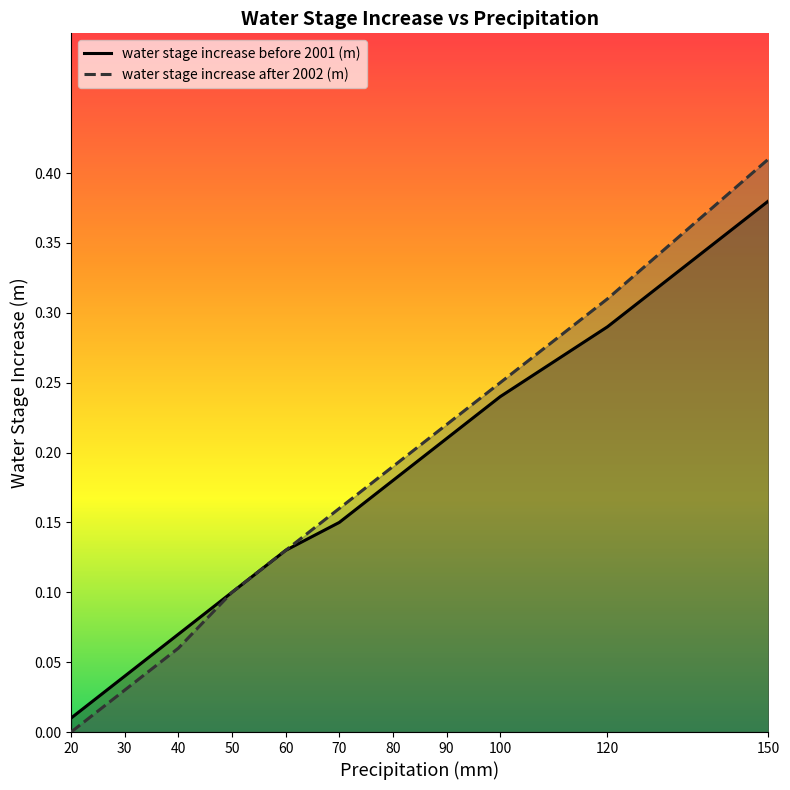

What is the maximum value for water stage increase before 2001 (m)?

0.4